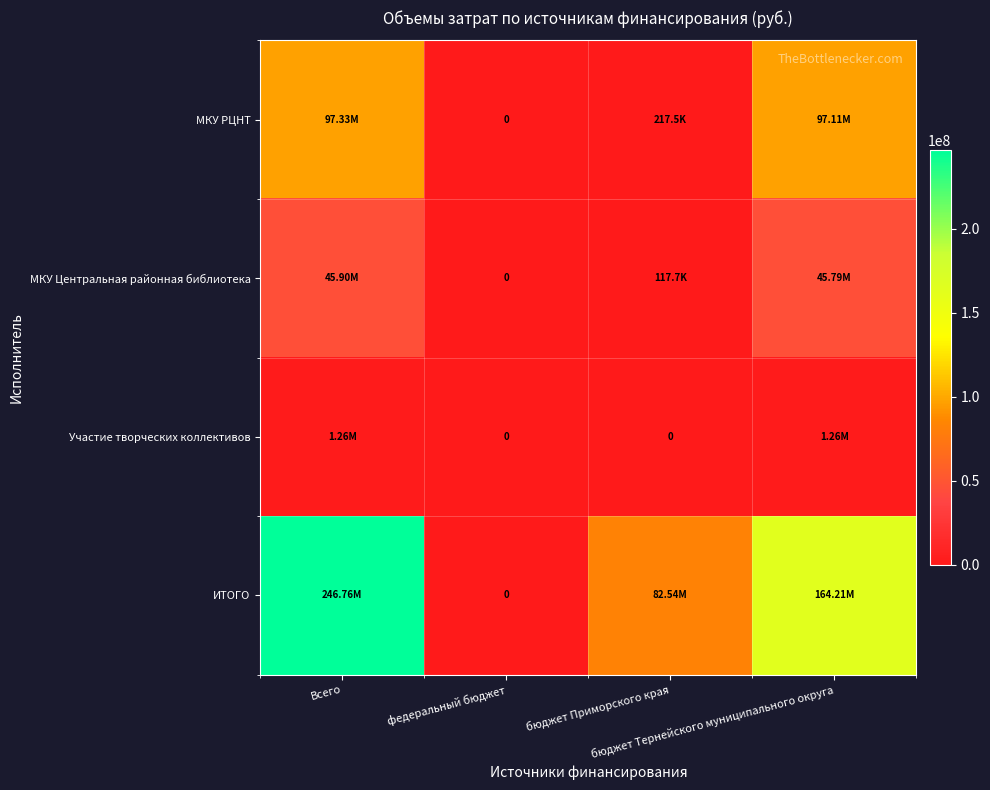

What is the sum of the МКУ Центральная районная библиотека values at федеральный бюджет and бюджет Тернейского муниципального округа?

45786167.6